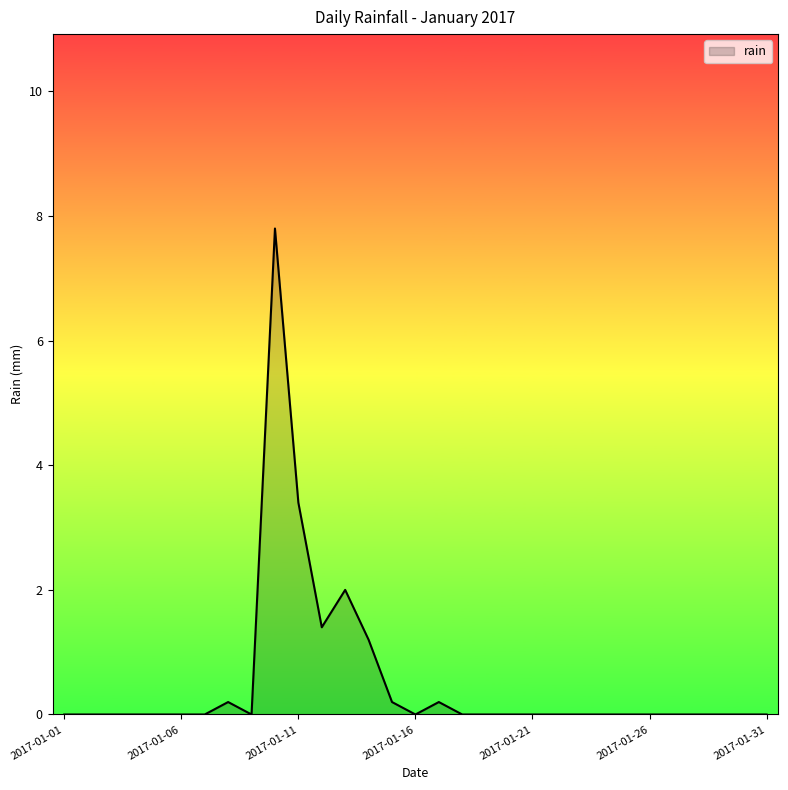

How many lines are shown in the chart?

1